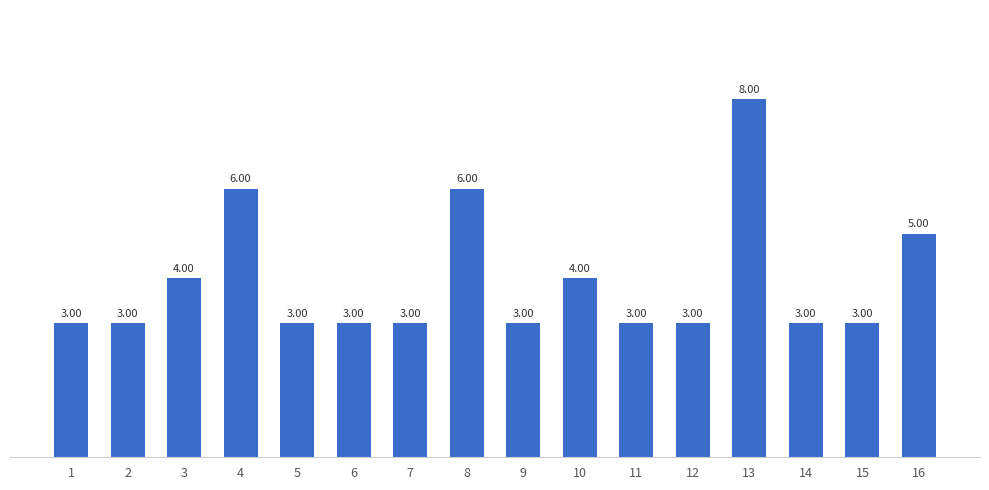

Reading left to right, list all the values displayed in this chart.

3	3	4	6	3	3	3	6	3	4	3	3	8	3	3	5